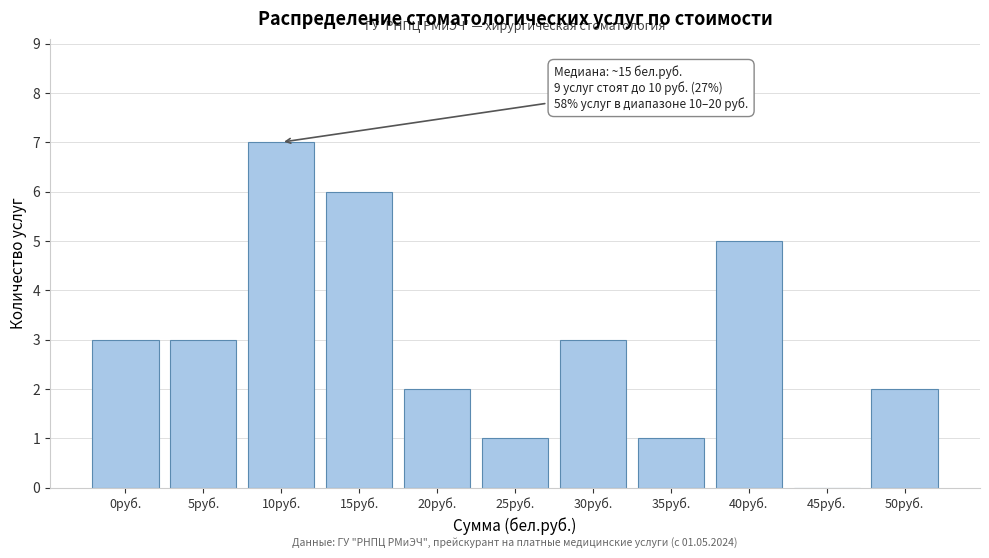

Reading left to right, transcribe all the data shown in this chart.

0руб.=3	5руб.=3	10руб.=7	15руб.=6	20руб.=2	25руб.=1	30руб.=3	35руб.=1	40руб.=5	45руб.=0	50руб.=2